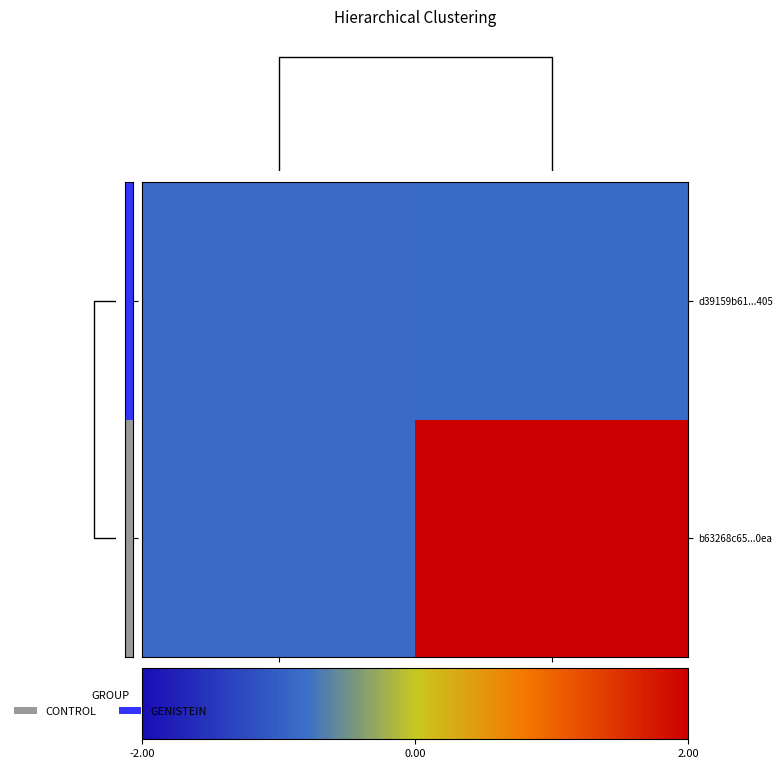

At how many categories does at least one series exceed 0?

1